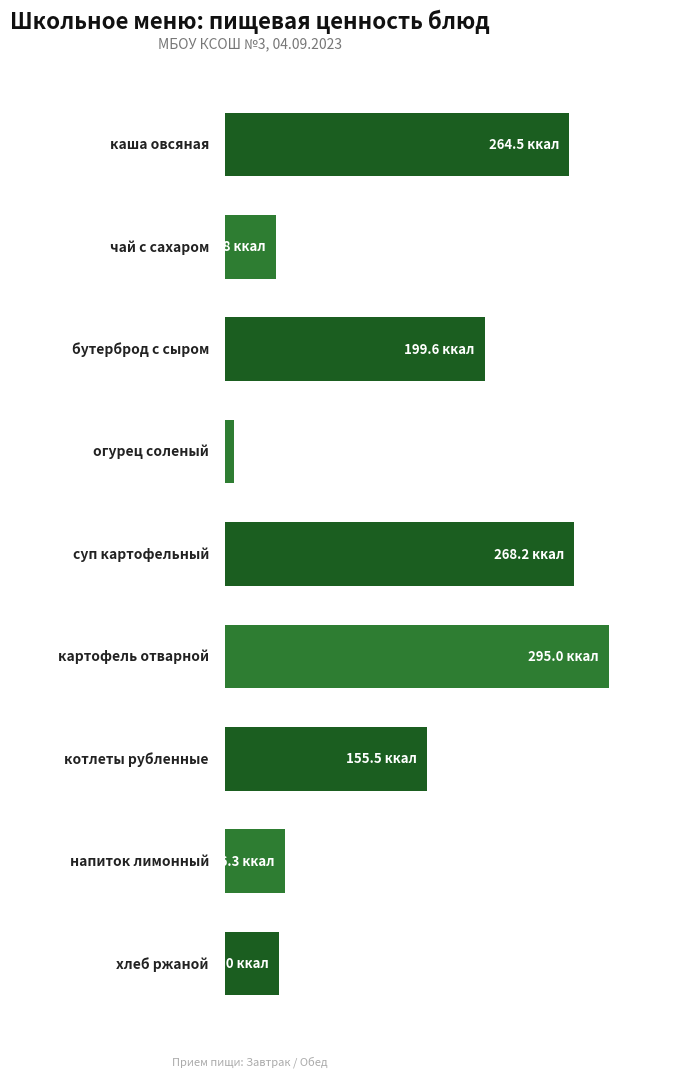

Does the chart contain any negative values?

No